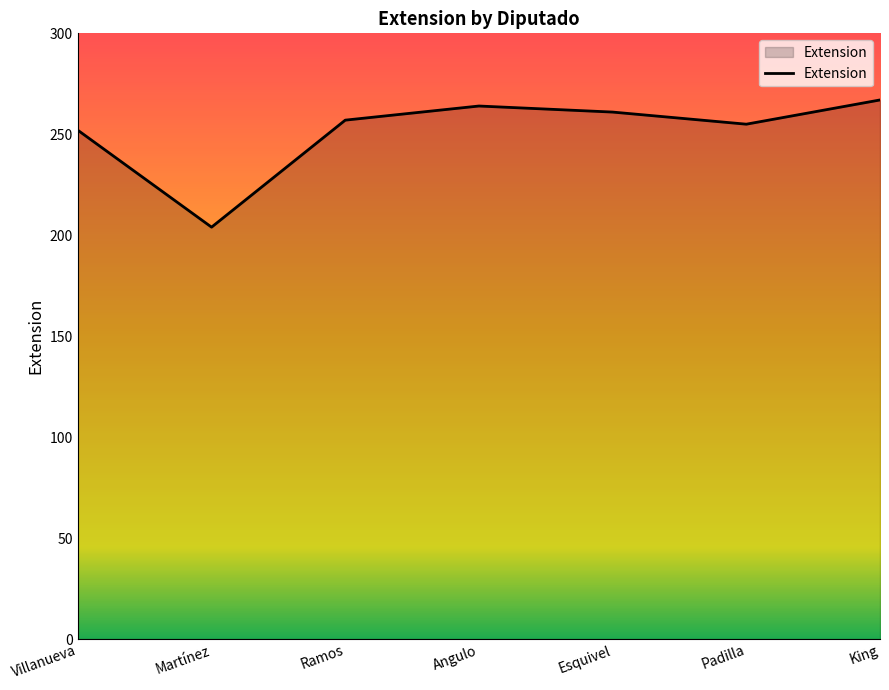

True or false: there are more than 2 points higher than both neighbors.

False